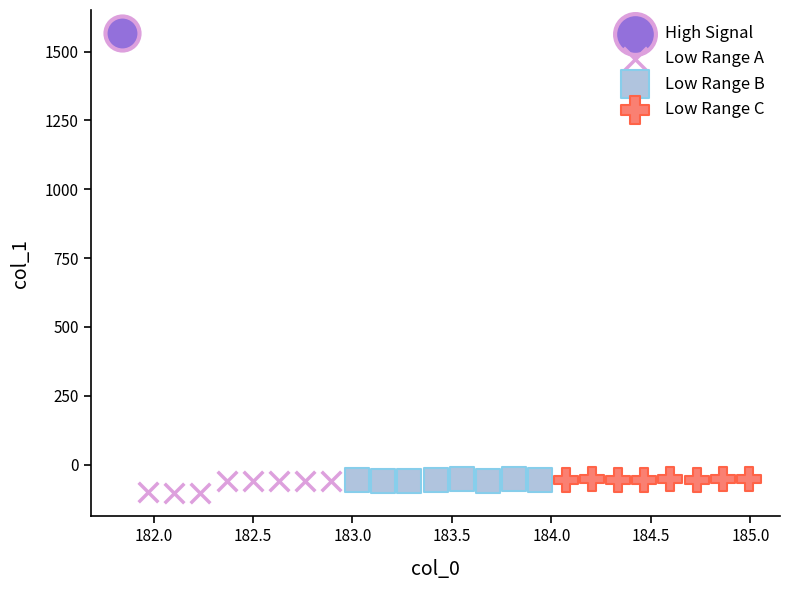

Which series reaches the maximum Y coordinate?

High Signal